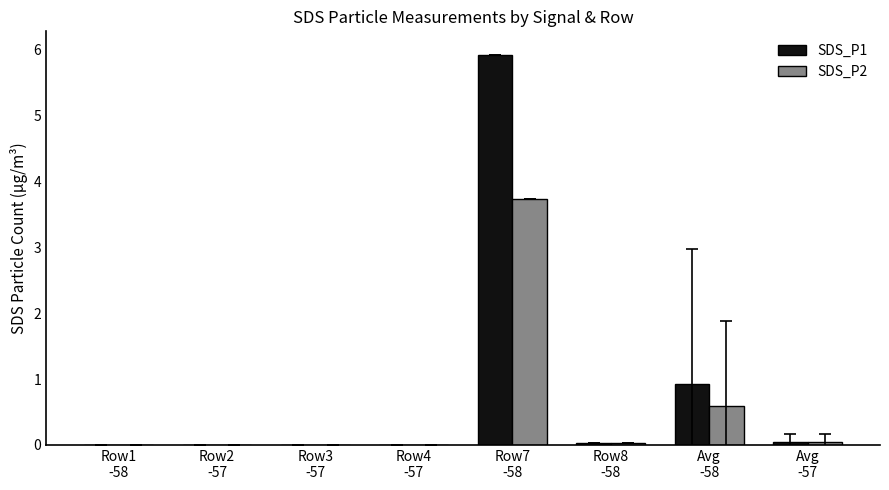

How many distinct data groups are displayed?

2